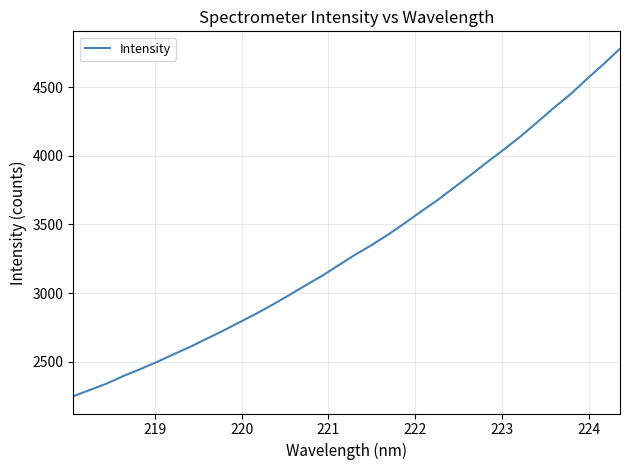

What is the maximum value shown in the chart?

4779.6